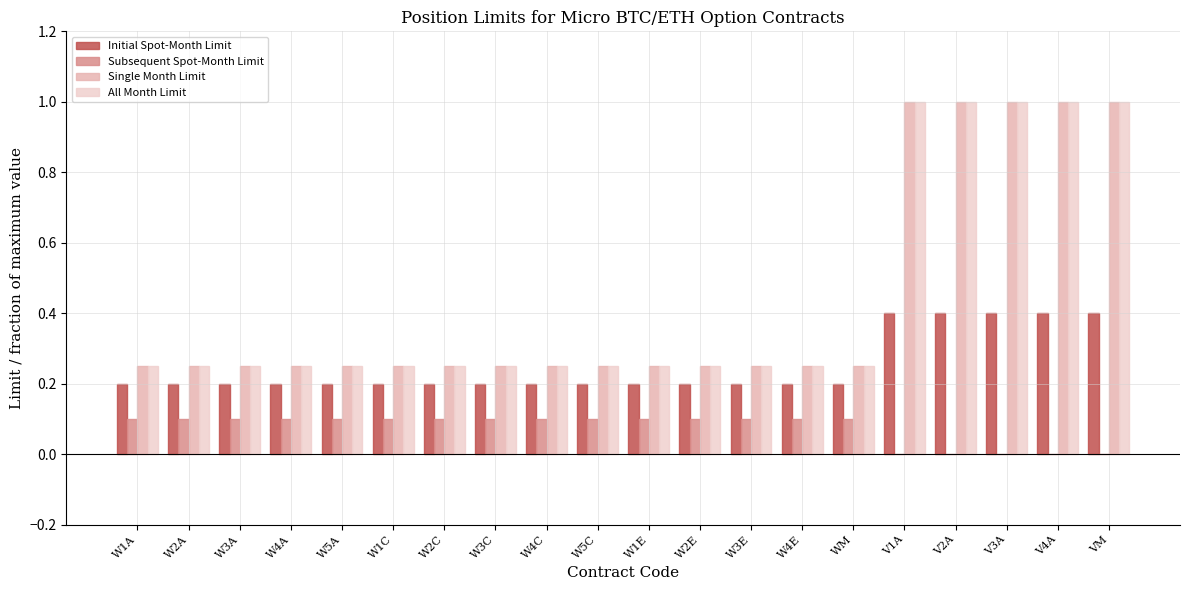

What is the maximum value for Single Month Limit?

1.0